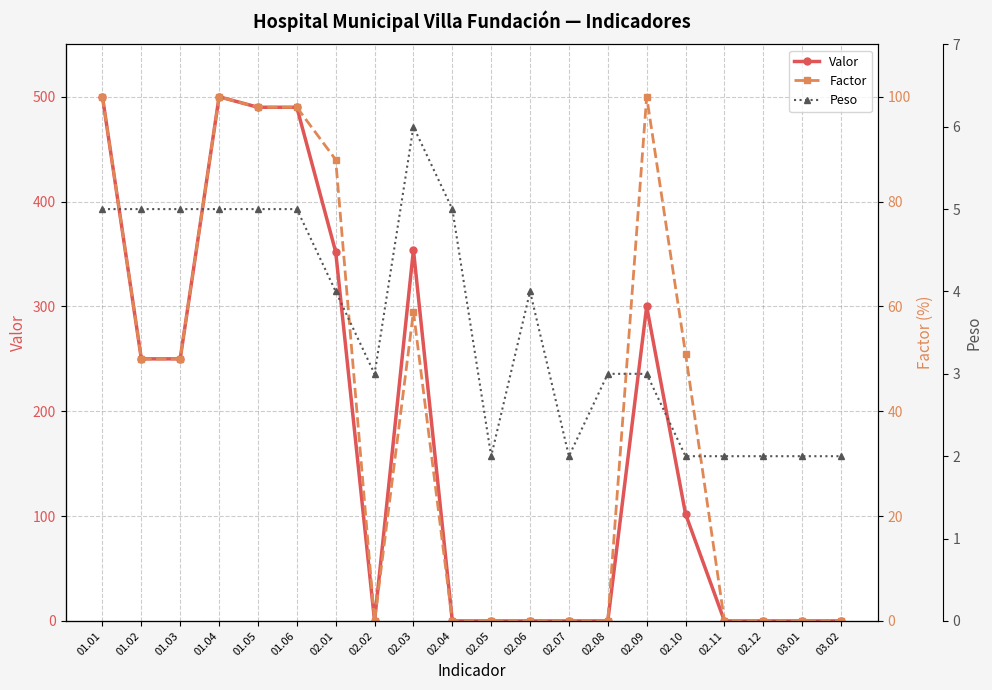

Does the chart have visible grid lines?

Yes